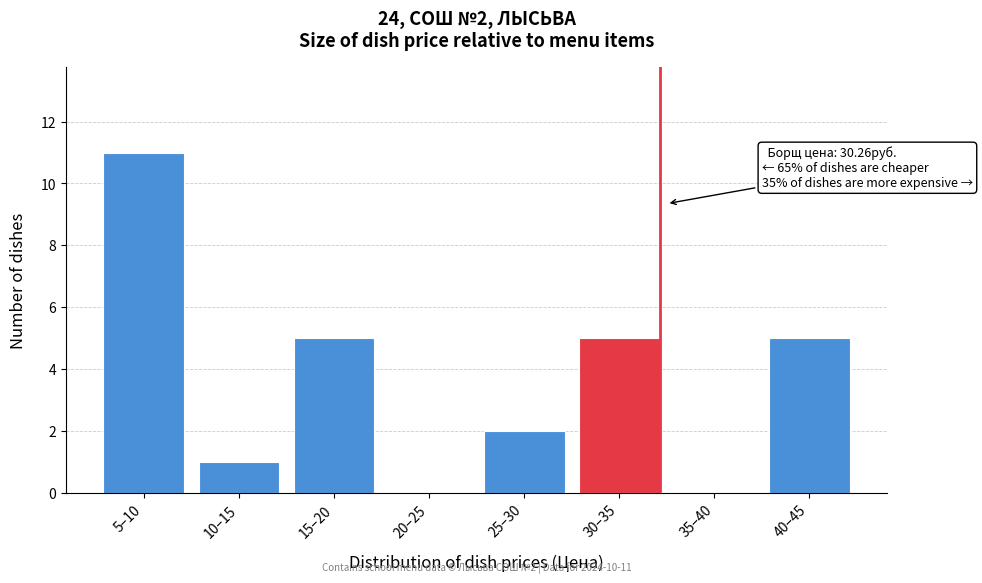

Reading left to right, what are all the values shown in this chart?

5–10=11	10–15=1	15–20=5	20–25=0	25–30=2	30–35=5	35–40=0	40–45=5